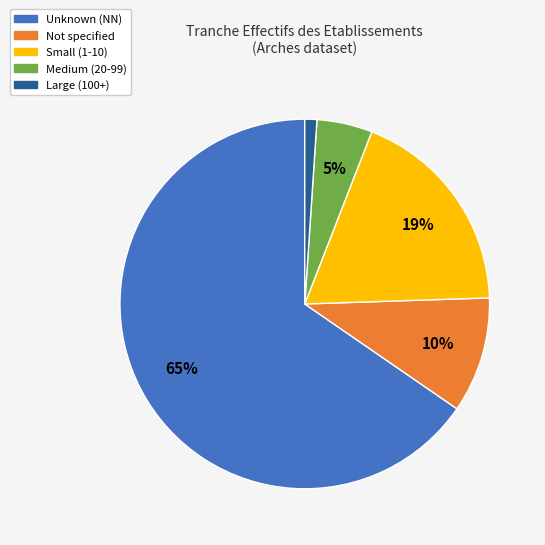

Rank the categories by value from highest to lowest.

Unknown (NN), Small (1-10), Not specified, Medium (20-99), Large (100+)